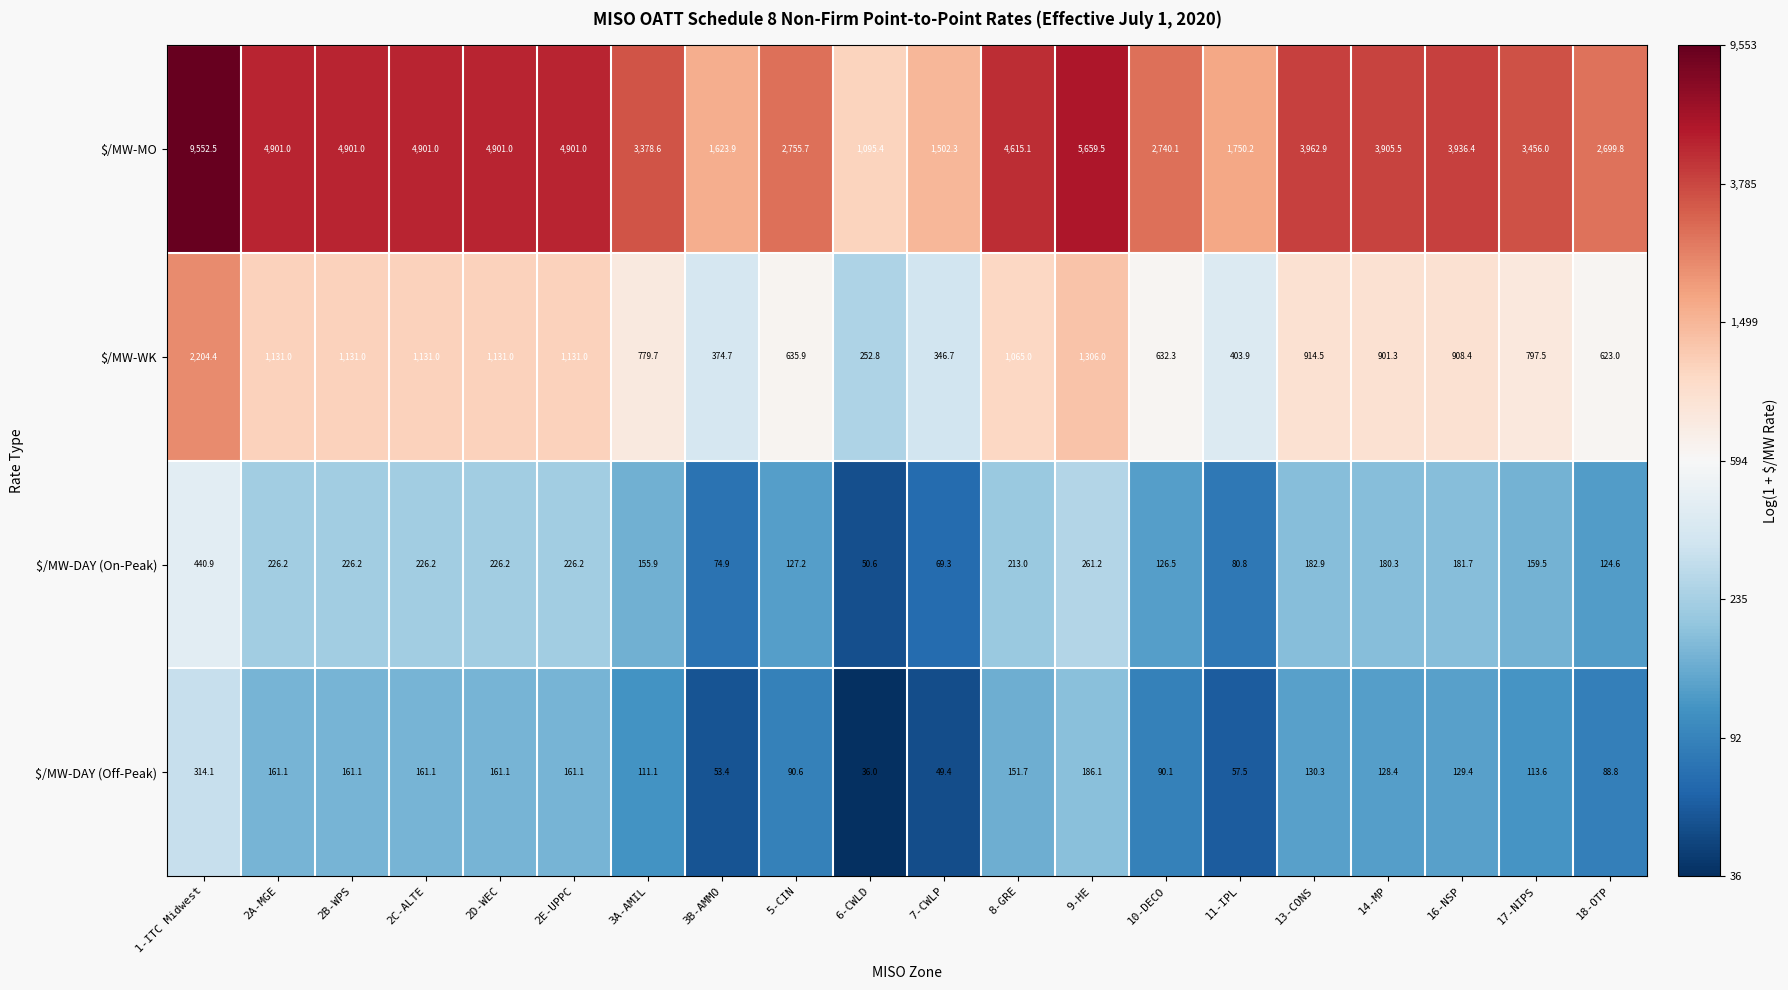

The $/MW-WK series shows 914.5 at 13-CONS. True or false?

True